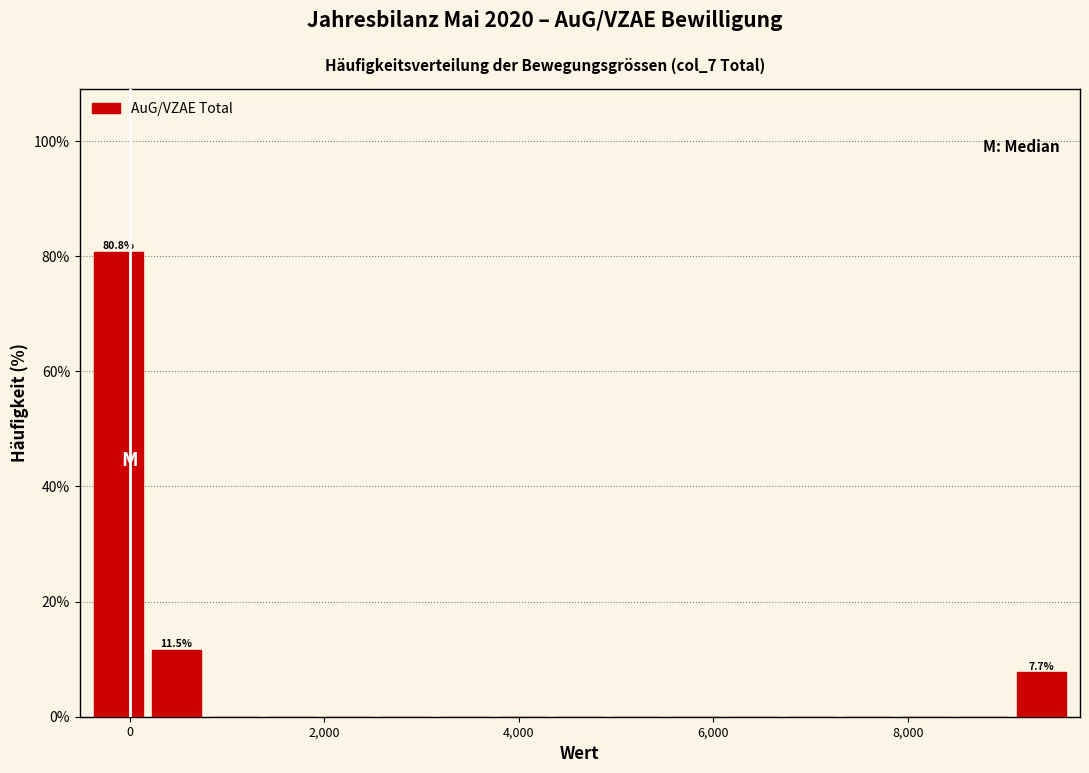

Read against the x-axis, roughly where is the centre of the tallest bar?

-200